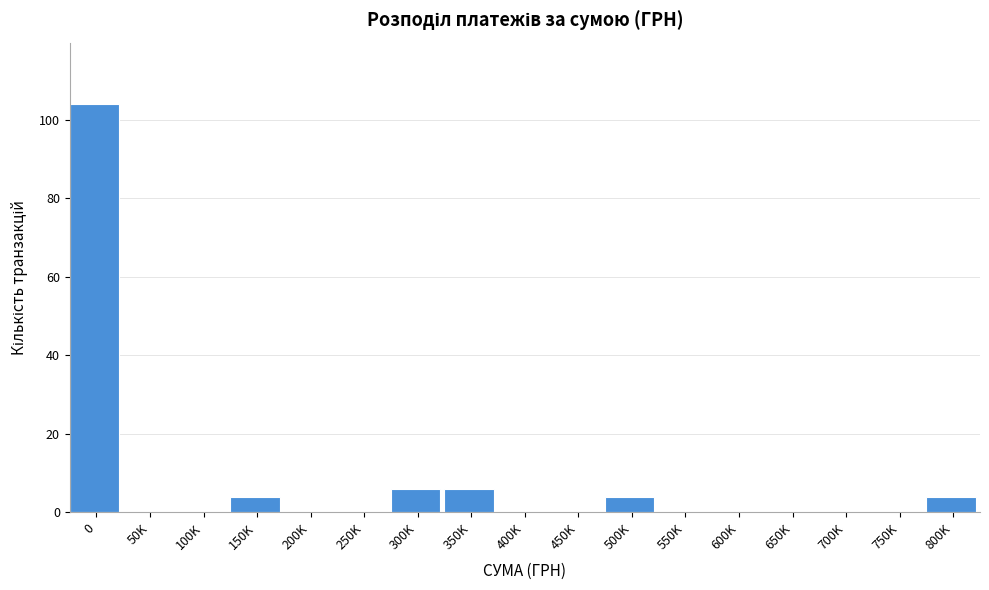

Reading right to left, transcribe all the data shown in this chart.

800K=4	750K=0	700K=0	650K=0	600K=0	550K=0	500K=4	450K=0	400K=0	350K=6	300K=6	250K=0	200K=0	150K=4	100K=0	50K=0	0=104